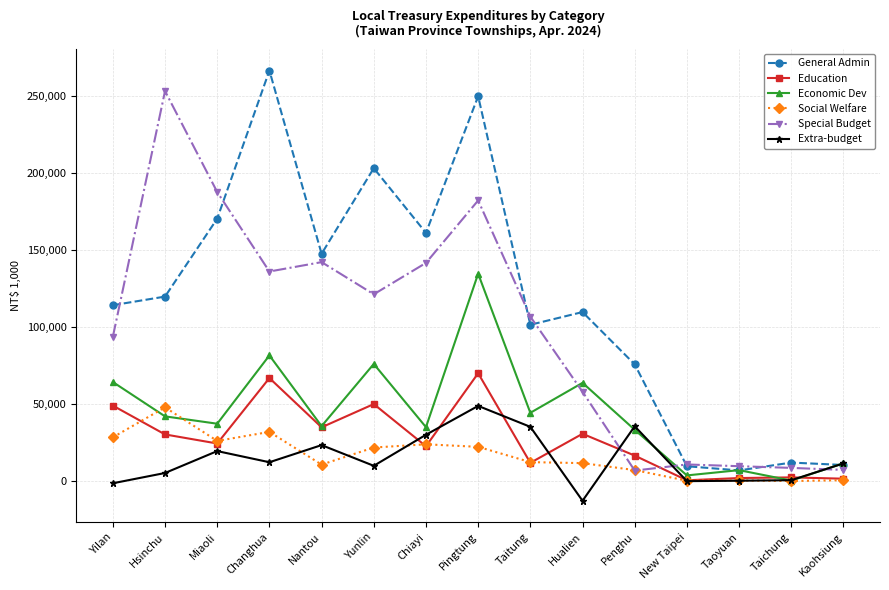

Between Yunlin and Pingtung, which series saw the biggest shift?

Special Budget